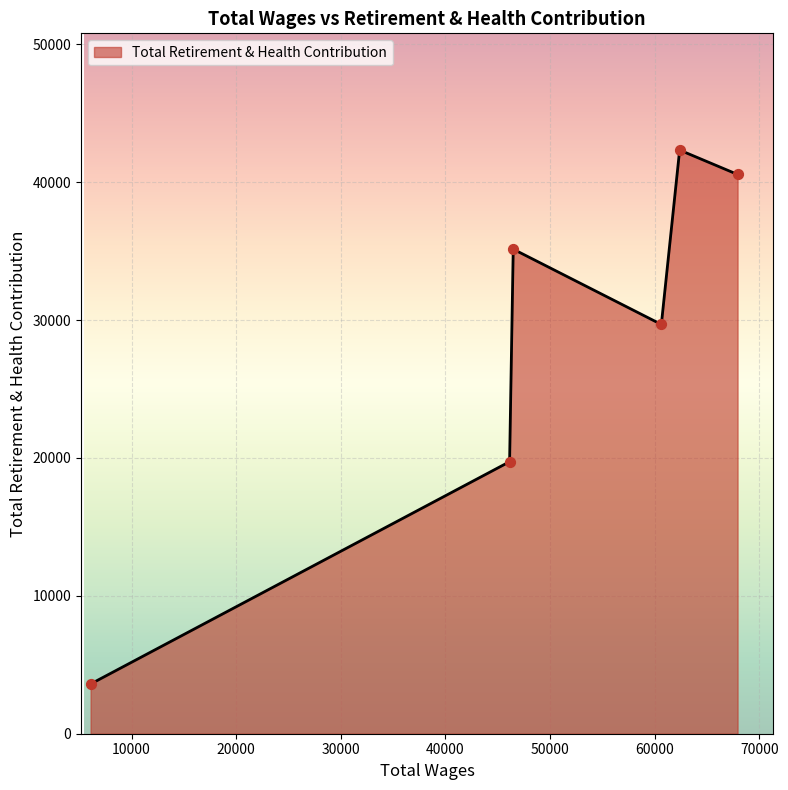

What is the maximum value shown in the chart?

42331